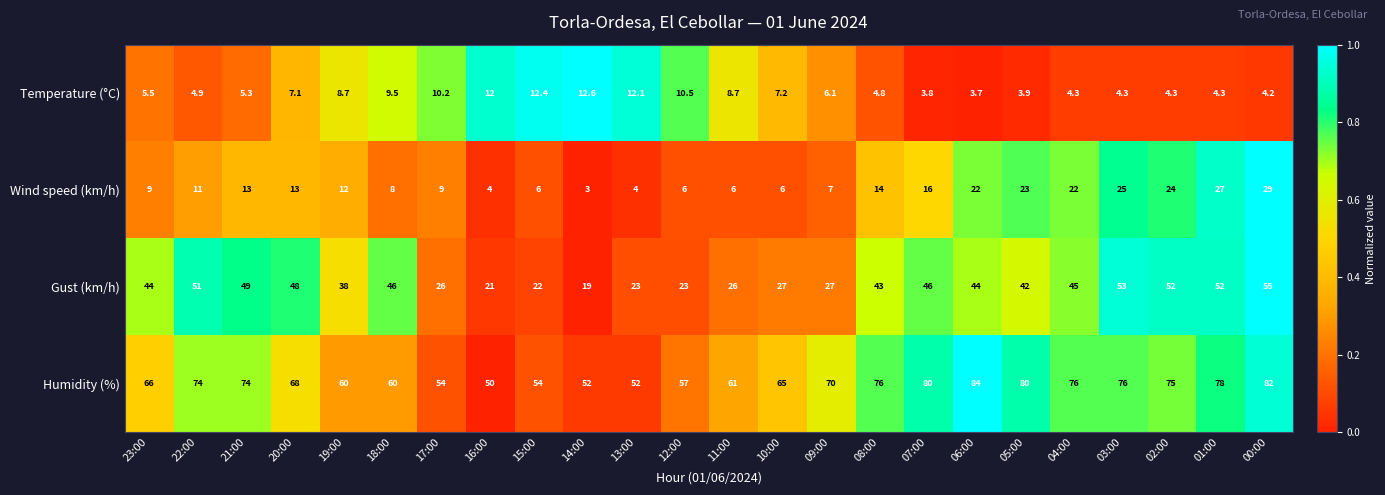

The value of Humidity (%) at 17:00 is 24.8. True or false?

False